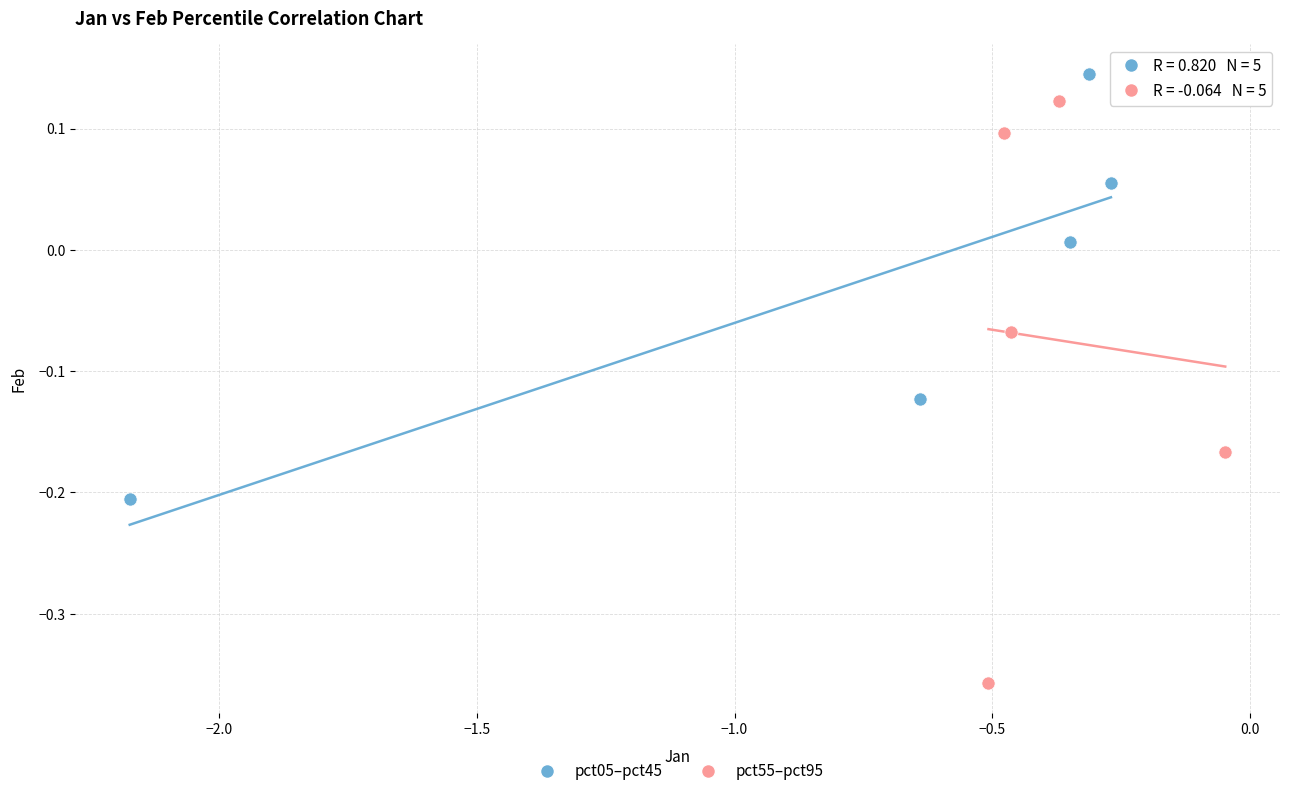

Which series reaches the minimum Y coordinate?

pct55–pct95